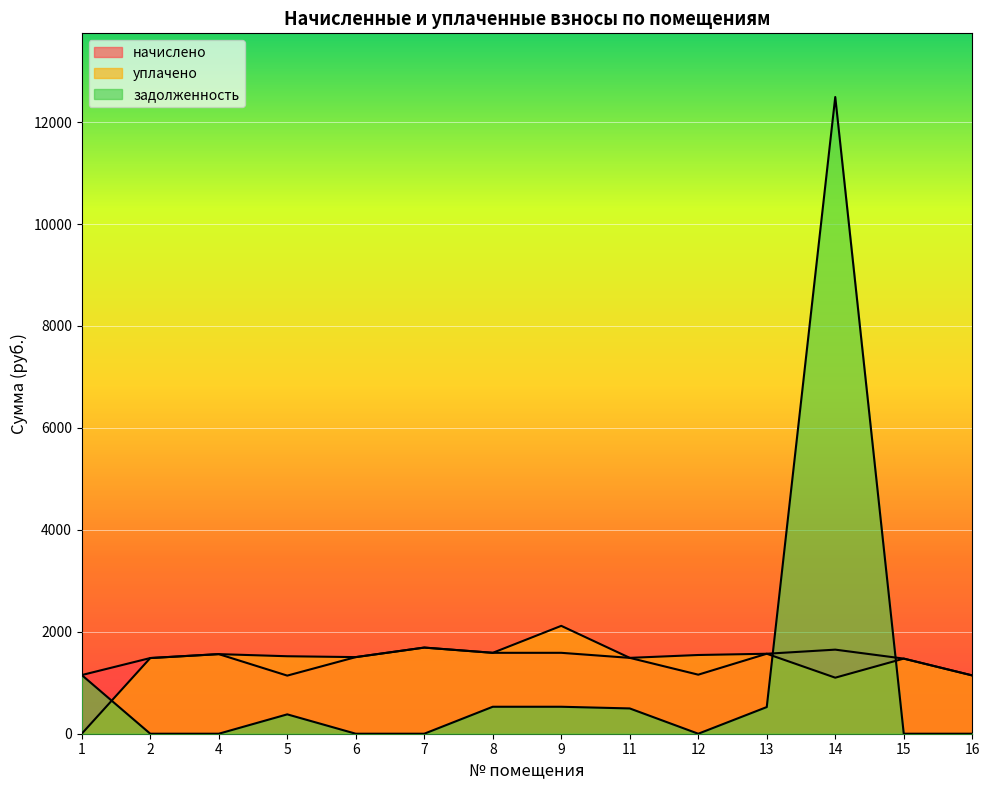

At how many categories does at least one series exceed 9048?

1